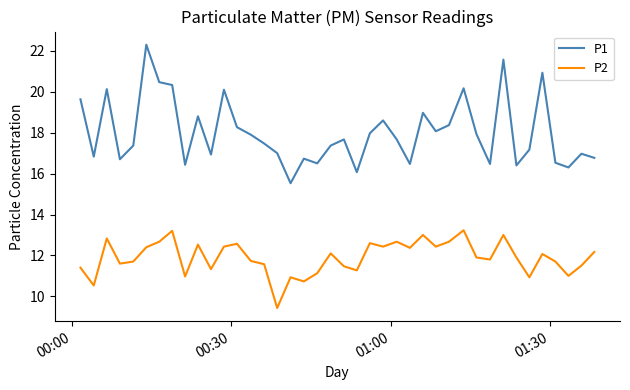

Rank the series by their average value, from lowest to highest.

P2, P1